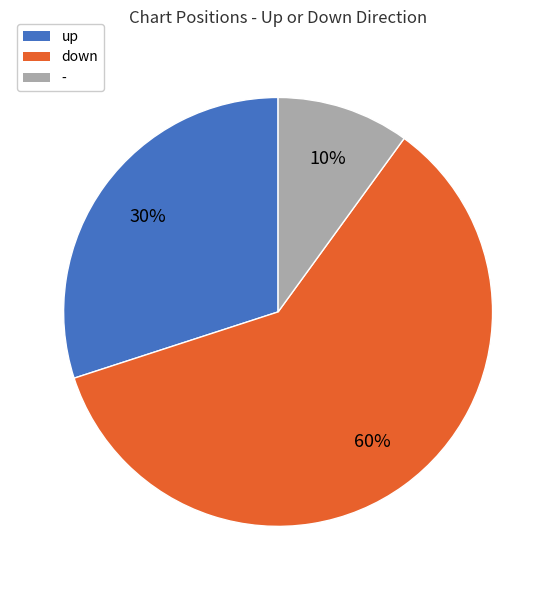

To the nearest percent, what is the difference between the - and down slice percentages?

50%